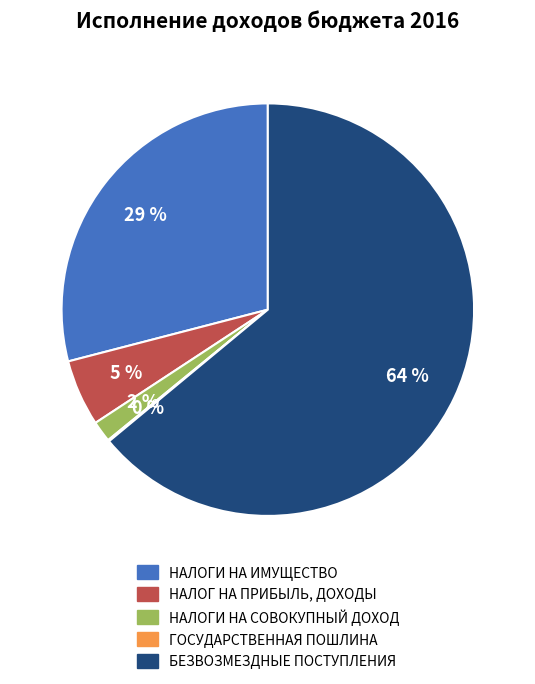

Does НАЛОГИ НА ИМУЩЕСТВО account for over 50% of the chart?

No